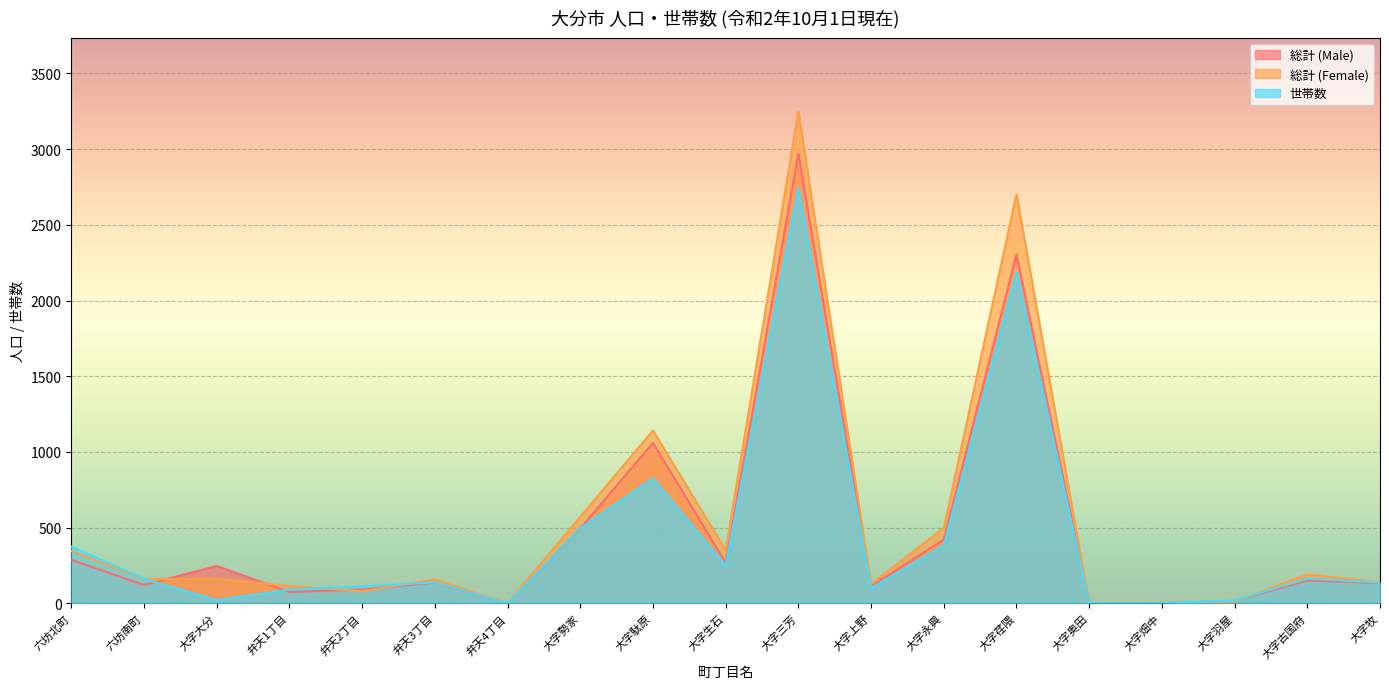

What is the label of the 1st point from the left?

六坊北町